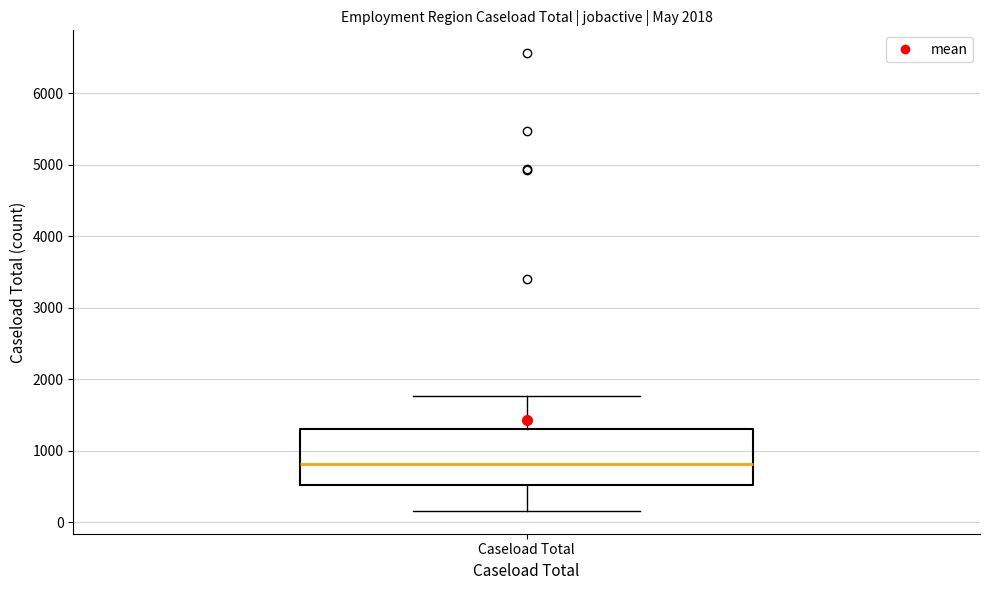

Transcribe this box plot: give where the median line is, the range the box spans, and where the two whiskers end, as read against the y-axis. The values are not printed on the chart, so give them approximately, as read against the axis.

median 800, box 500 to 1300, whiskers 200 to 1800